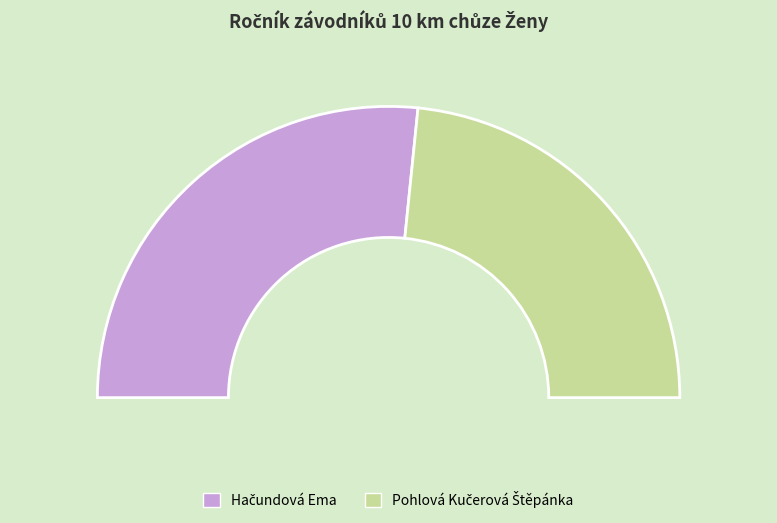

Which category has the biggest portion of the pie?

Hačundová Ema